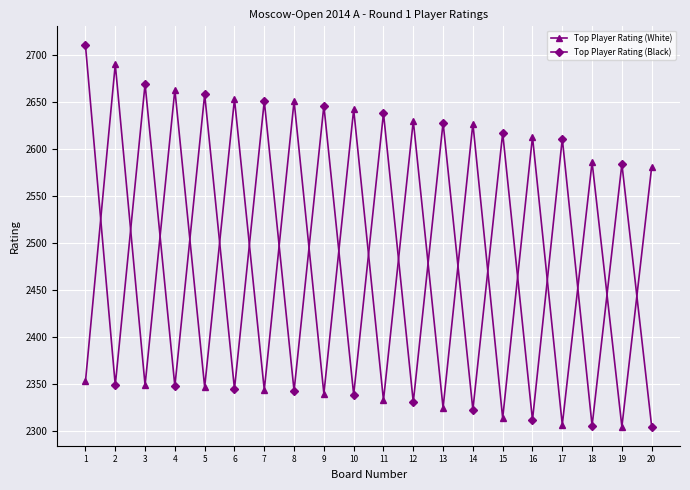

True or false: Top Player Rating (White) and Top Player Rating (Black) cross at least once.

True